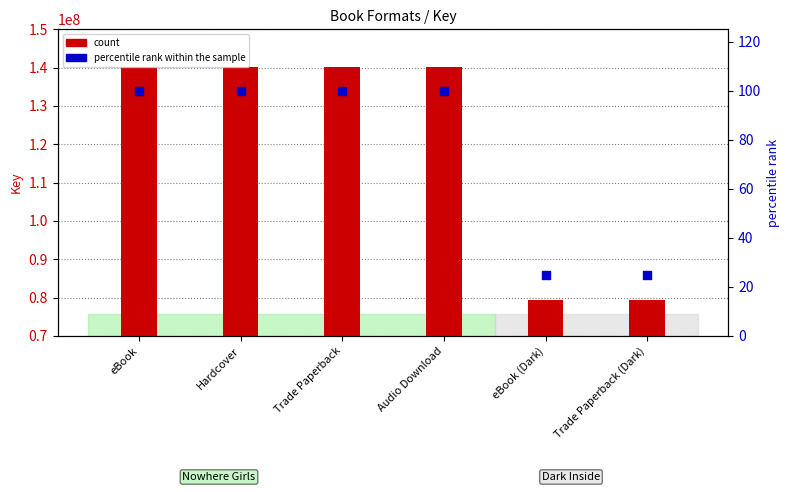

Which series has the largest total across all categories?

count